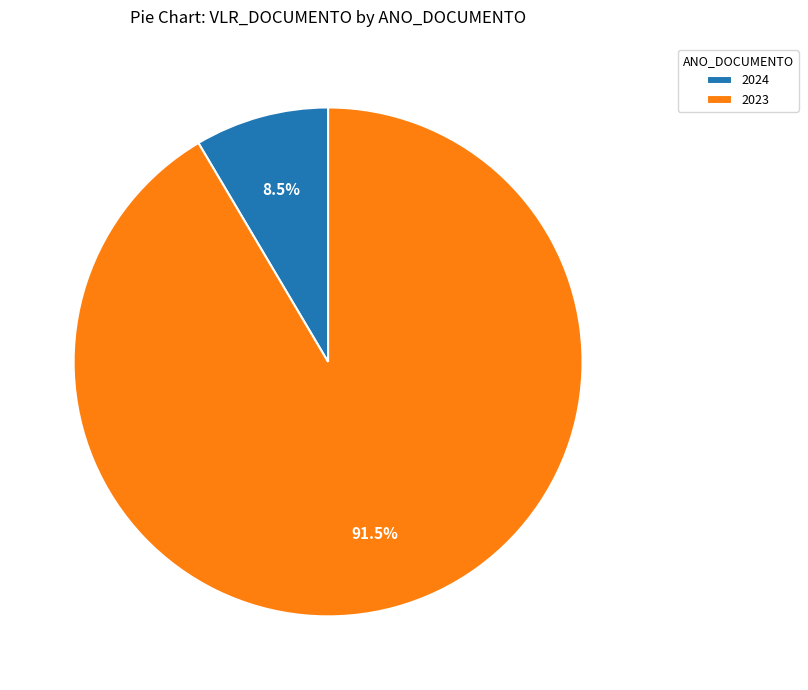

Count the number of slices in the pie.

2